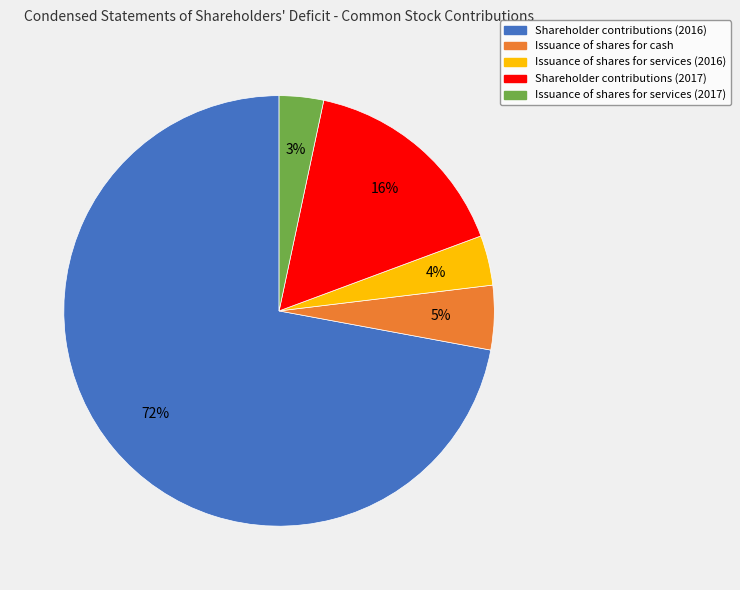

Combined, do Shareholder contributions (2017) and Issuance of shares for cash account for over 50%?

No